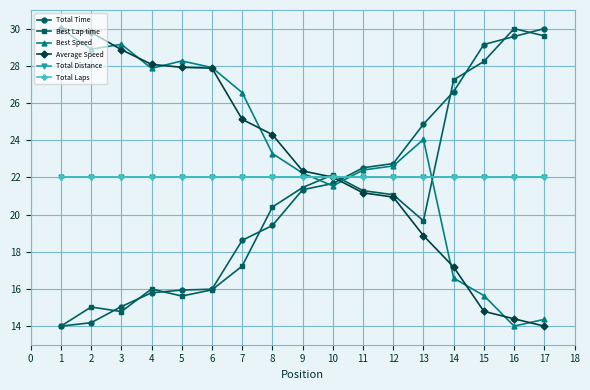

The value of Best Speed at 3 is 17.4. True or false?

False